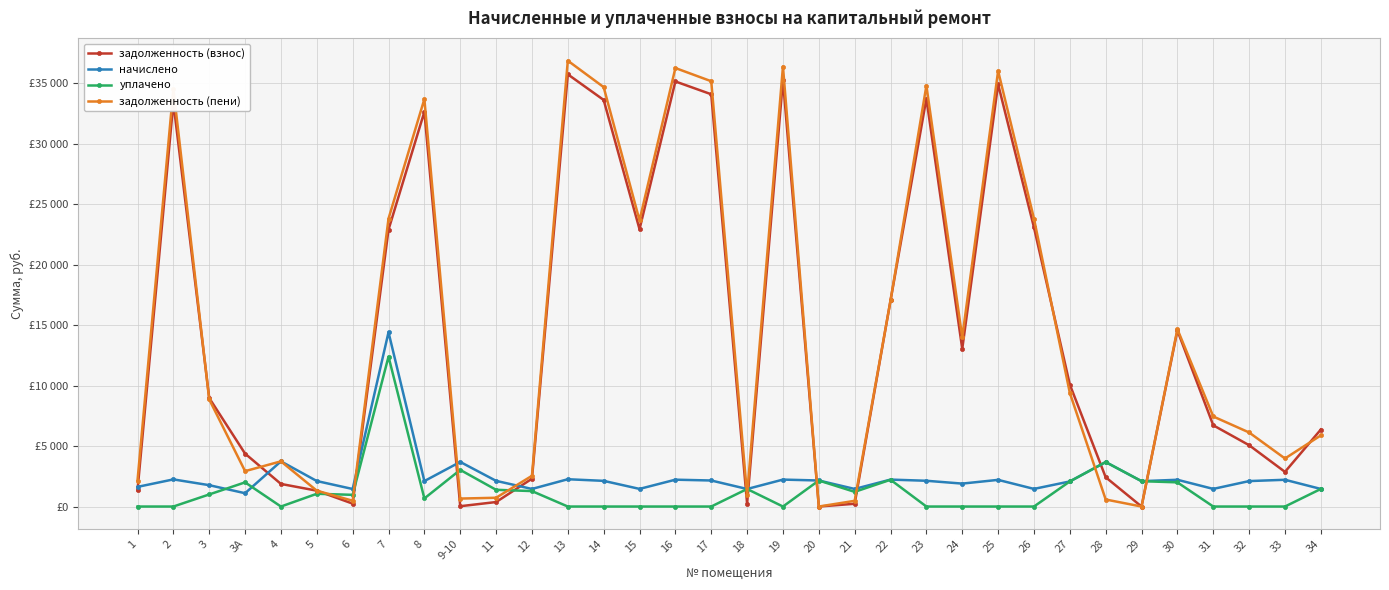

Between 14 and 15, which series saw the biggest shift?

задолженность (пени)